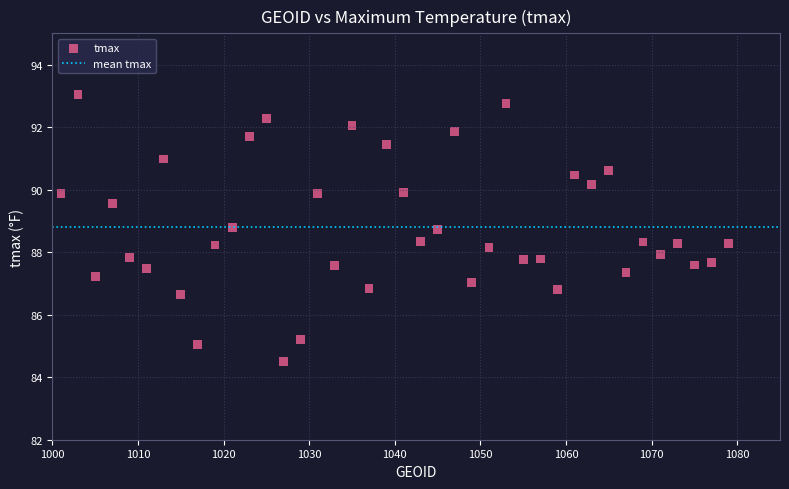

What is the range of Y values (max minus min)?

8.5